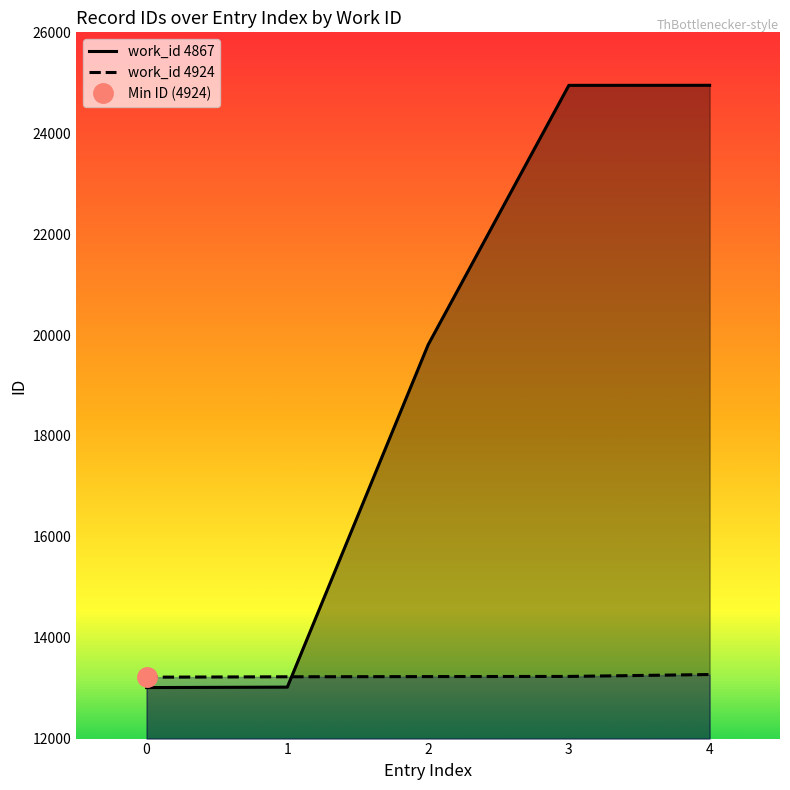

Between 2 and 3, which series saw the biggest shift?

work_id 4867